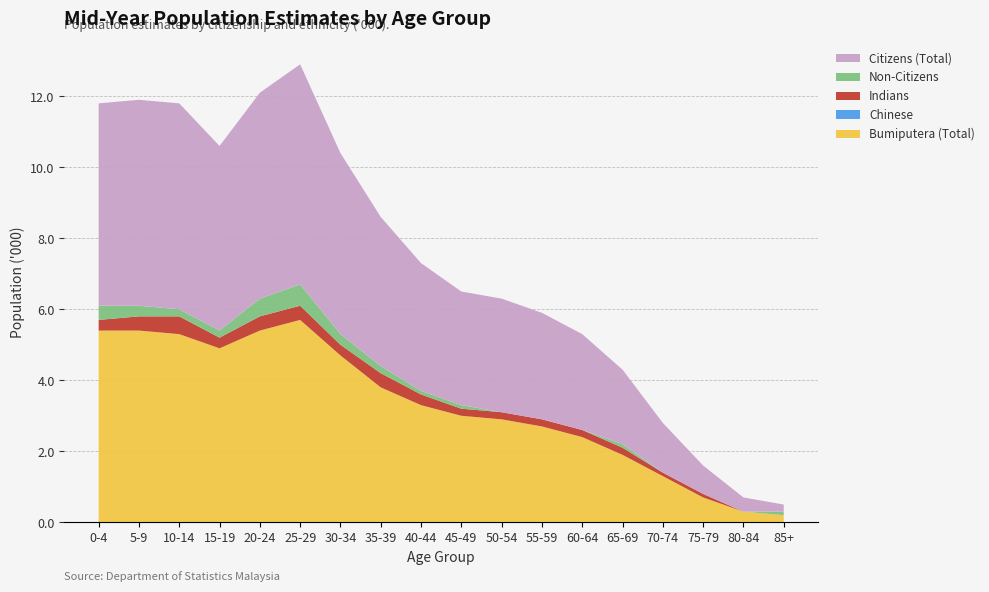

Reading right to left, transcribe all the data shown in this chart.

Bumiputera (Total): 0.2	0.3	0.7	1.3	1.9	2.4	2.7	2.9	3.0	3.3	3.8	4.7	5.7	5.4	4.9	5.3	5.4	5.4
Chinese: 0.0	0.0	0.0	0.0	0.0	0.0	0.0	0.0	0.0	0.0	0.0	0.0	0.0	0.0	0.0	0.0	0.0	0.0
Indians: 0.0	0.0	0.1	0.1	0.2	0.2	0.2	0.2	0.2	0.3	0.4	0.3	0.4	0.4	0.3	0.5	0.4	0.3
Non-Citizens: 0.1	0.0	0.0	0.0	0.1	0.0	0.0	0.0	0.1	0.1	0.2	0.3	0.6	0.5	0.2	0.2	0.3	0.4
Citizens (Total): 0.2	0.4	0.8	1.4	2.1	2.7	3.0	3.2	3.2	3.6	4.2	5.1	6.2	5.8	5.2	5.8	5.8	5.7